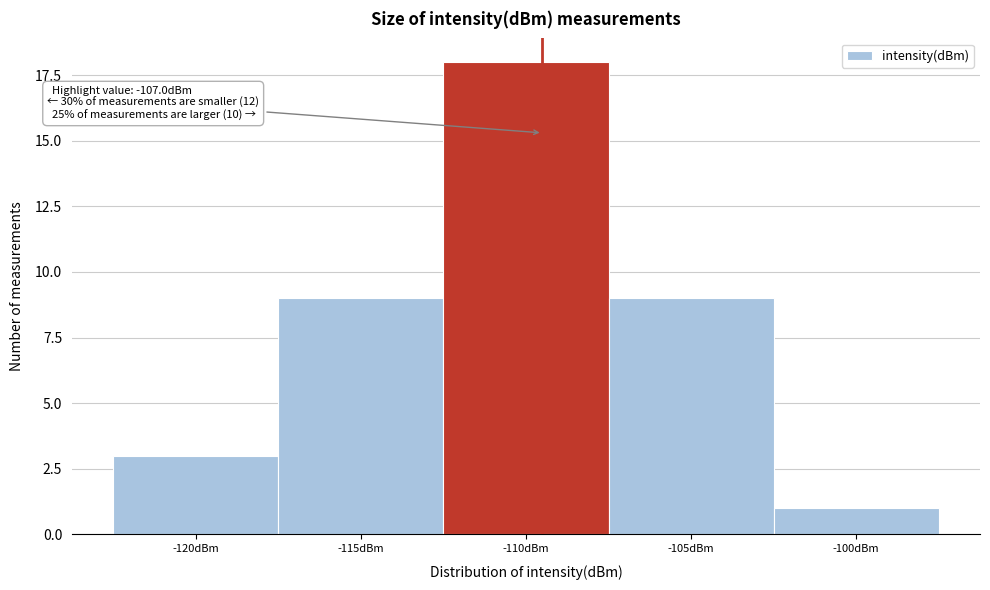

Reading left to right, list all the values displayed in this chart.

3	9	18	9	1